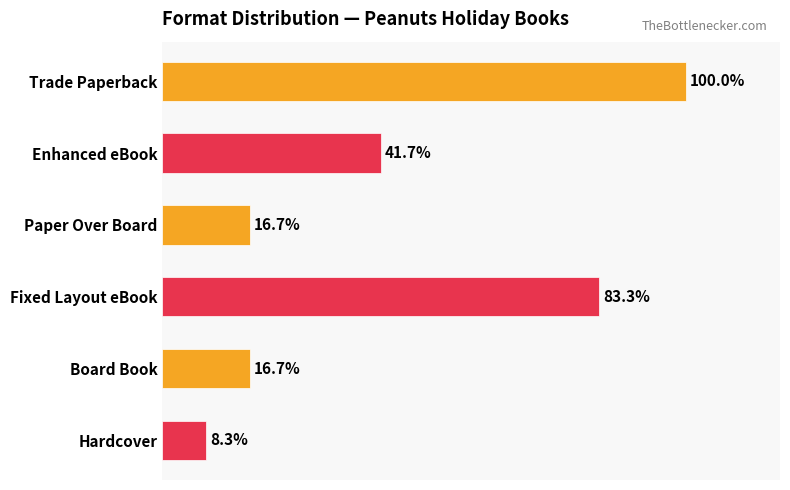

Are the bars horizontal?

Yes